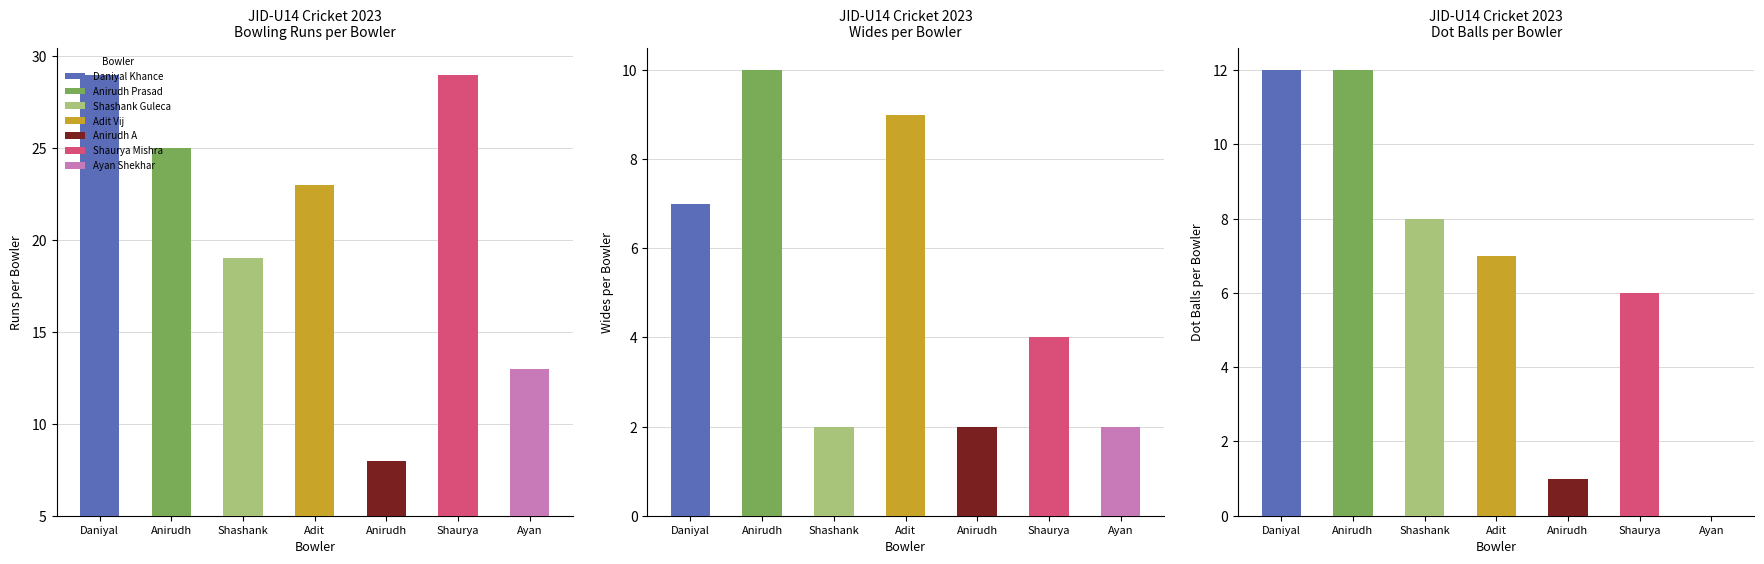

At which label does Dot Balls reach its peak?

Daniyal Khance